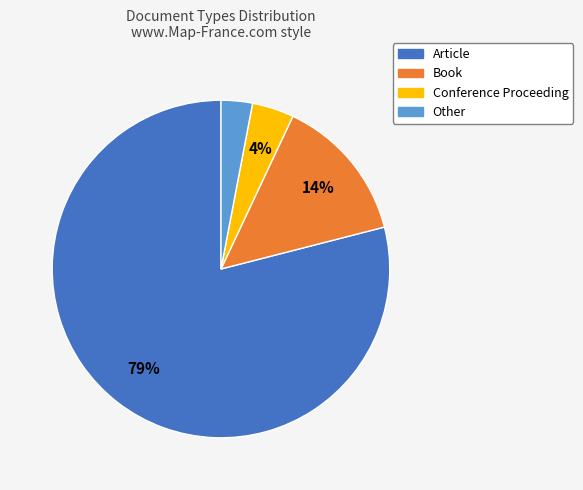

The Other slice represents 9% of the pie. True or false?

False